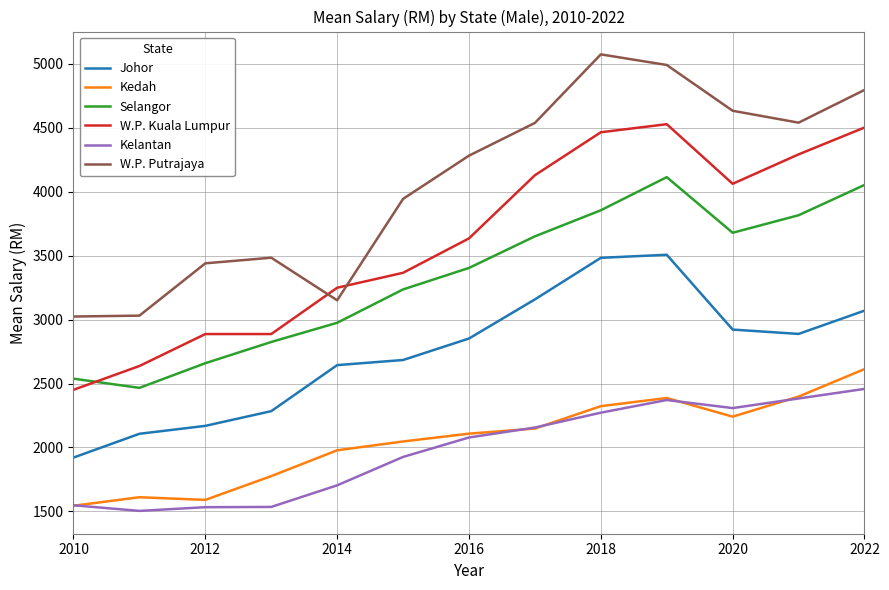

Which series has the largest total across all categories?

W.P. Putrajaya